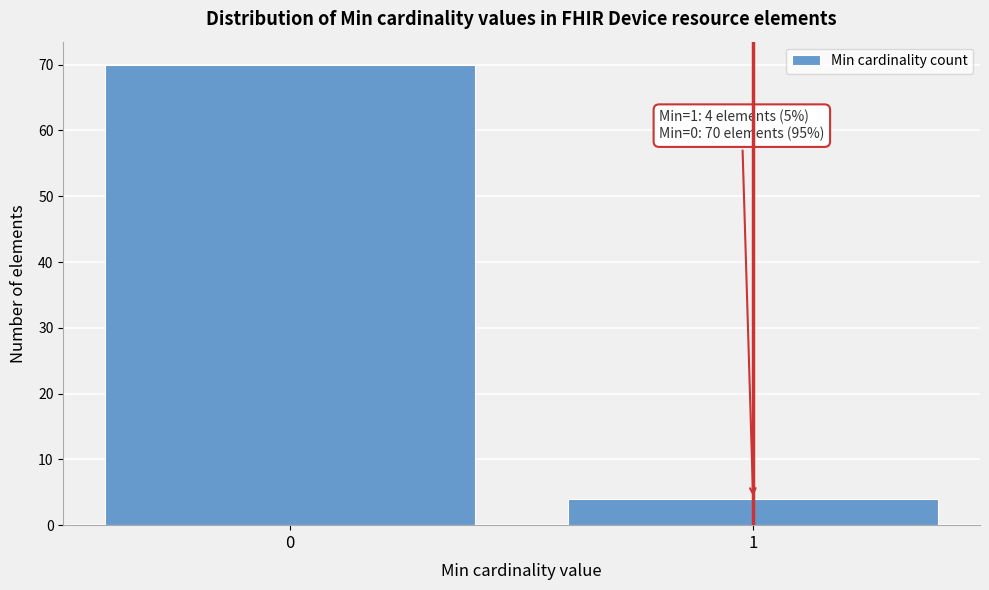

Reading left to right, transcribe all the data shown in this chart.

0=70	1=4